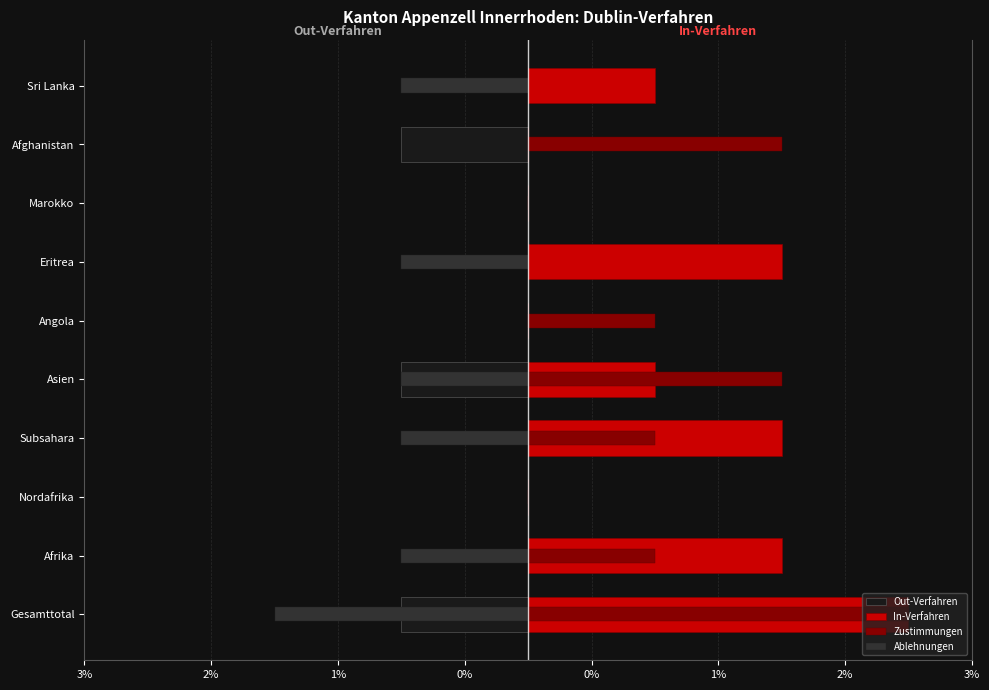

Which series has the largest total across all categories?

In-Verfahren